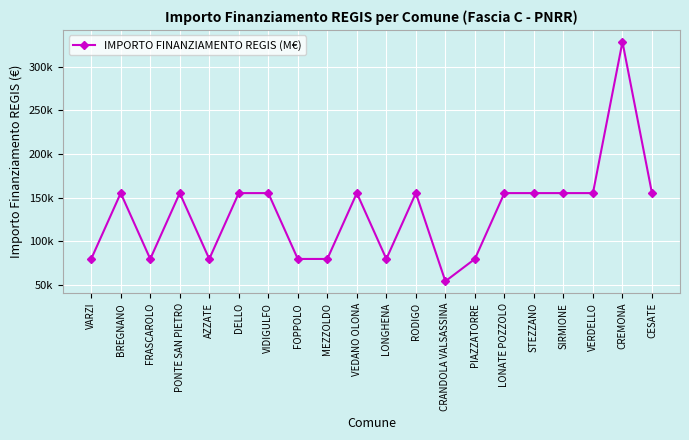

Is this an area chart (filled region under the line)?

No